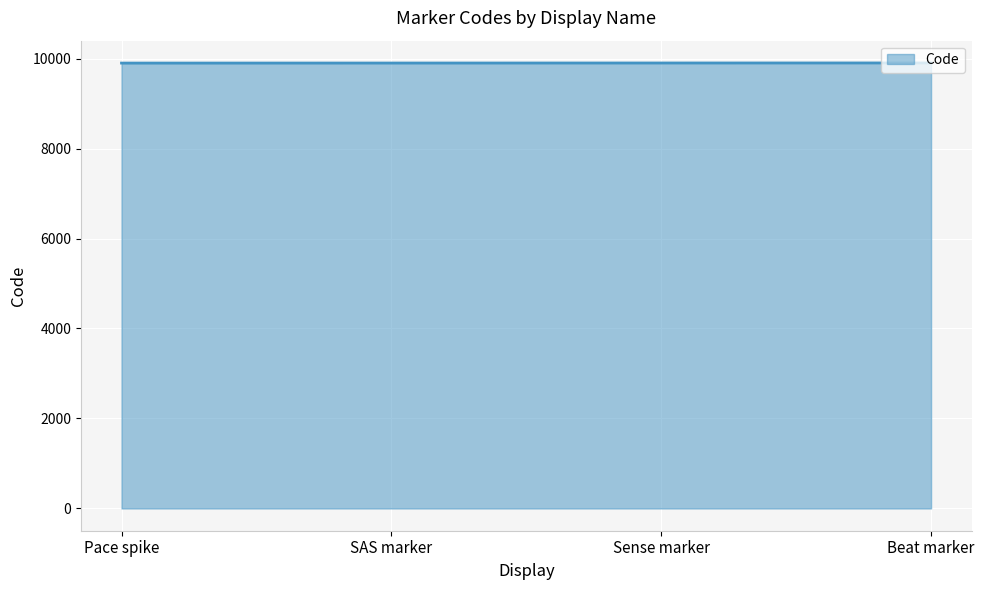

How many values are below 9902?

2